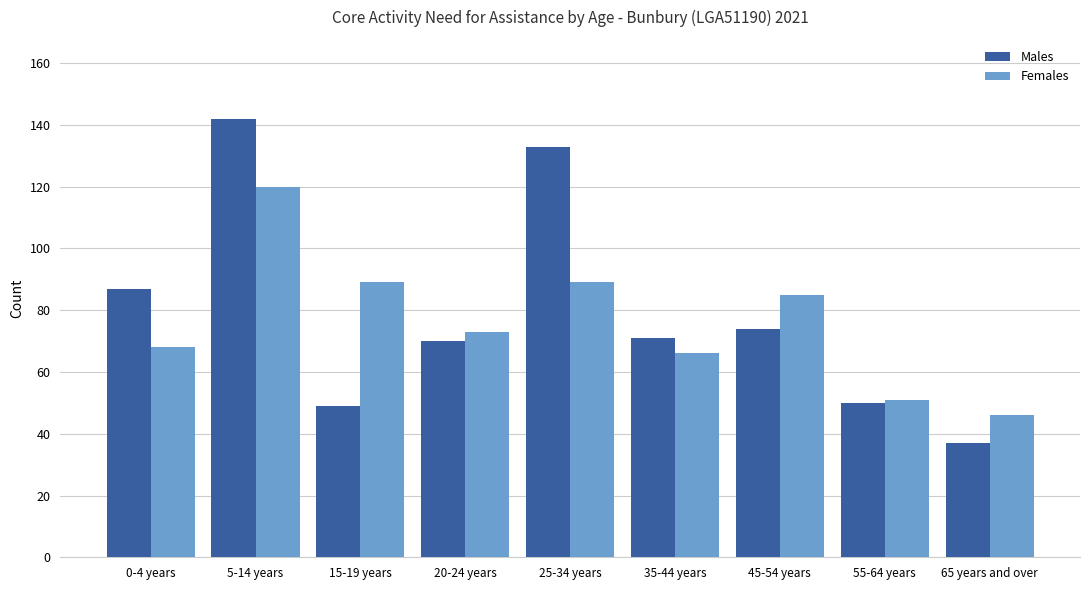

The Males series shows 37 at 65 years and over. True or false?

True